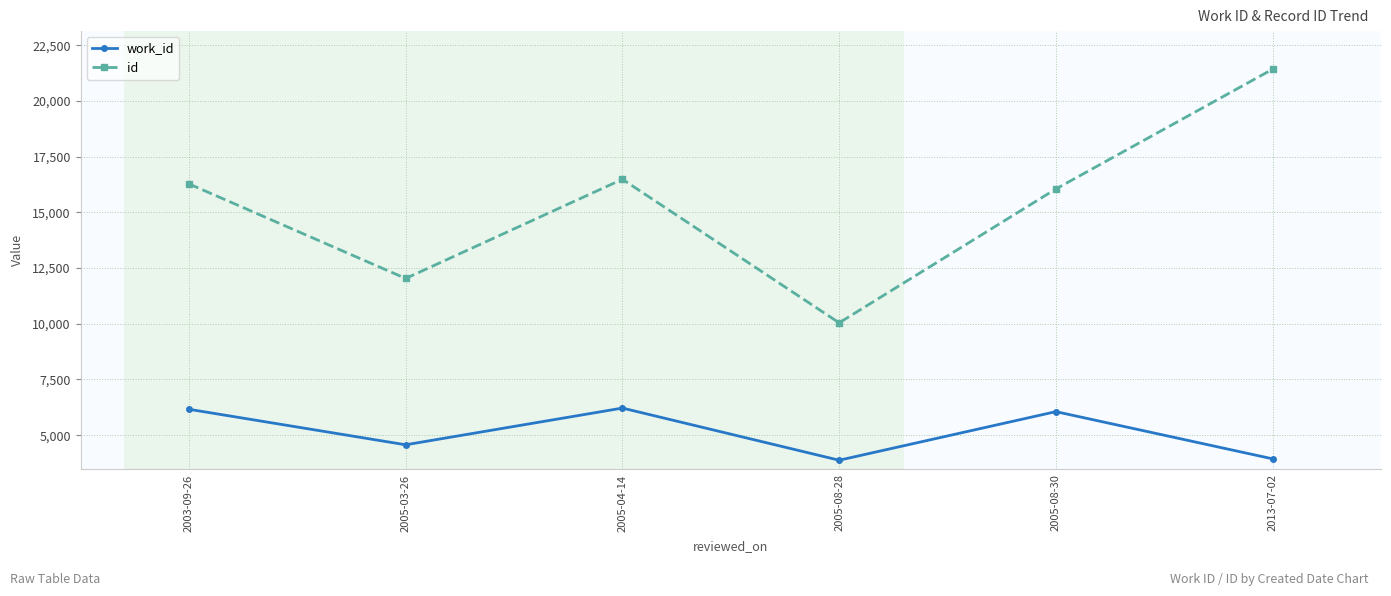

True or false: id and work_id intersect in this chart.

False